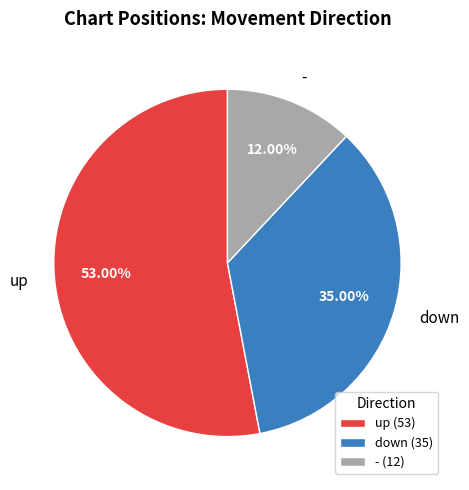

Does any single category account for the majority?

Yes